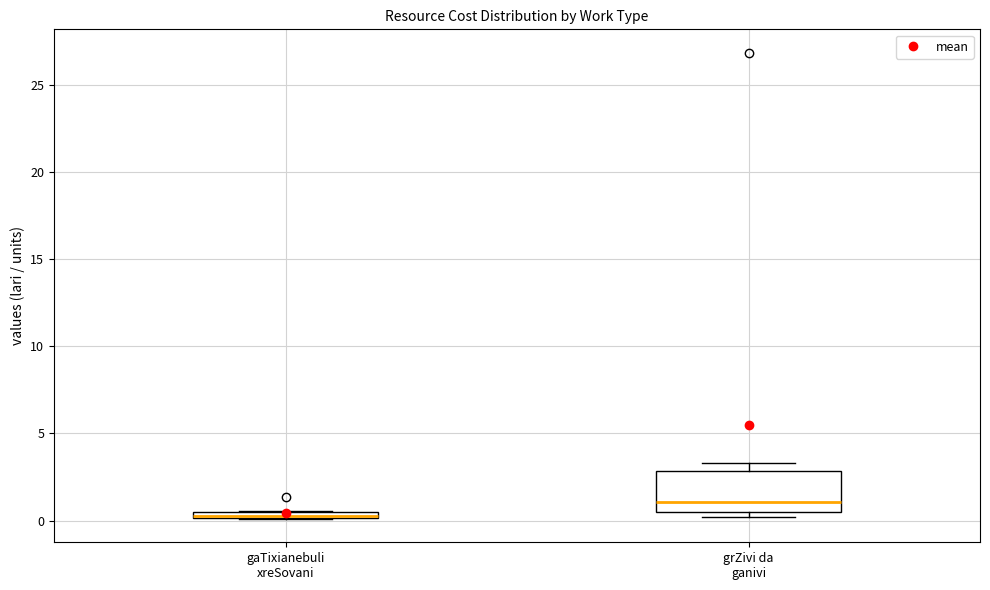

Which box is the tallest, from its lower edge to its upper edge?

grZivi da ganivi